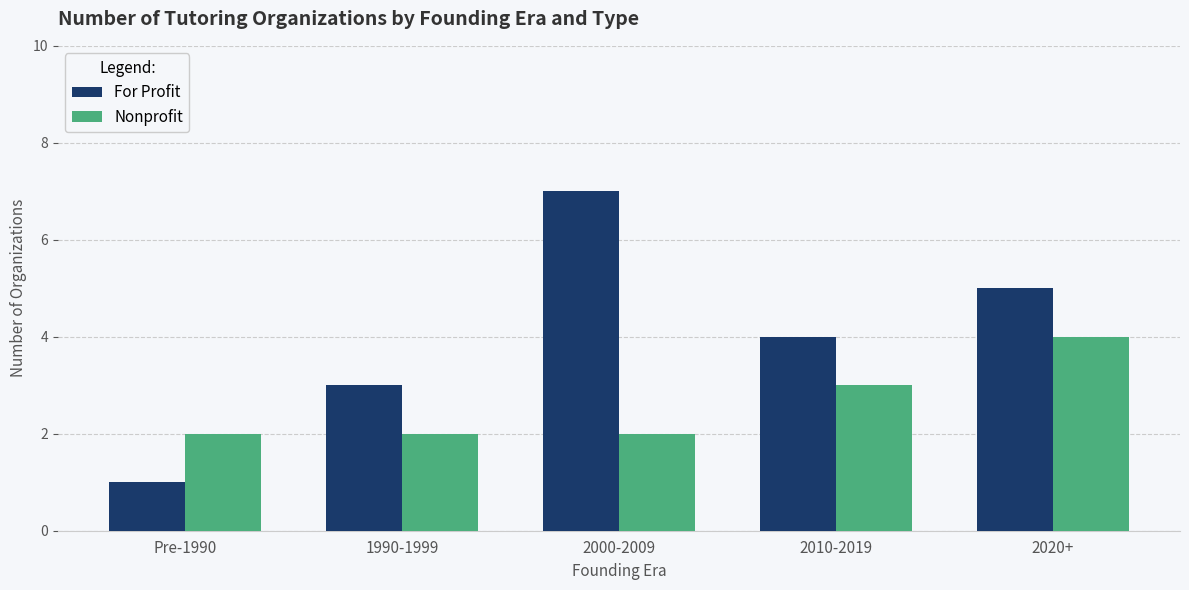

Which series has the largest range (max minus min)?

For Profit